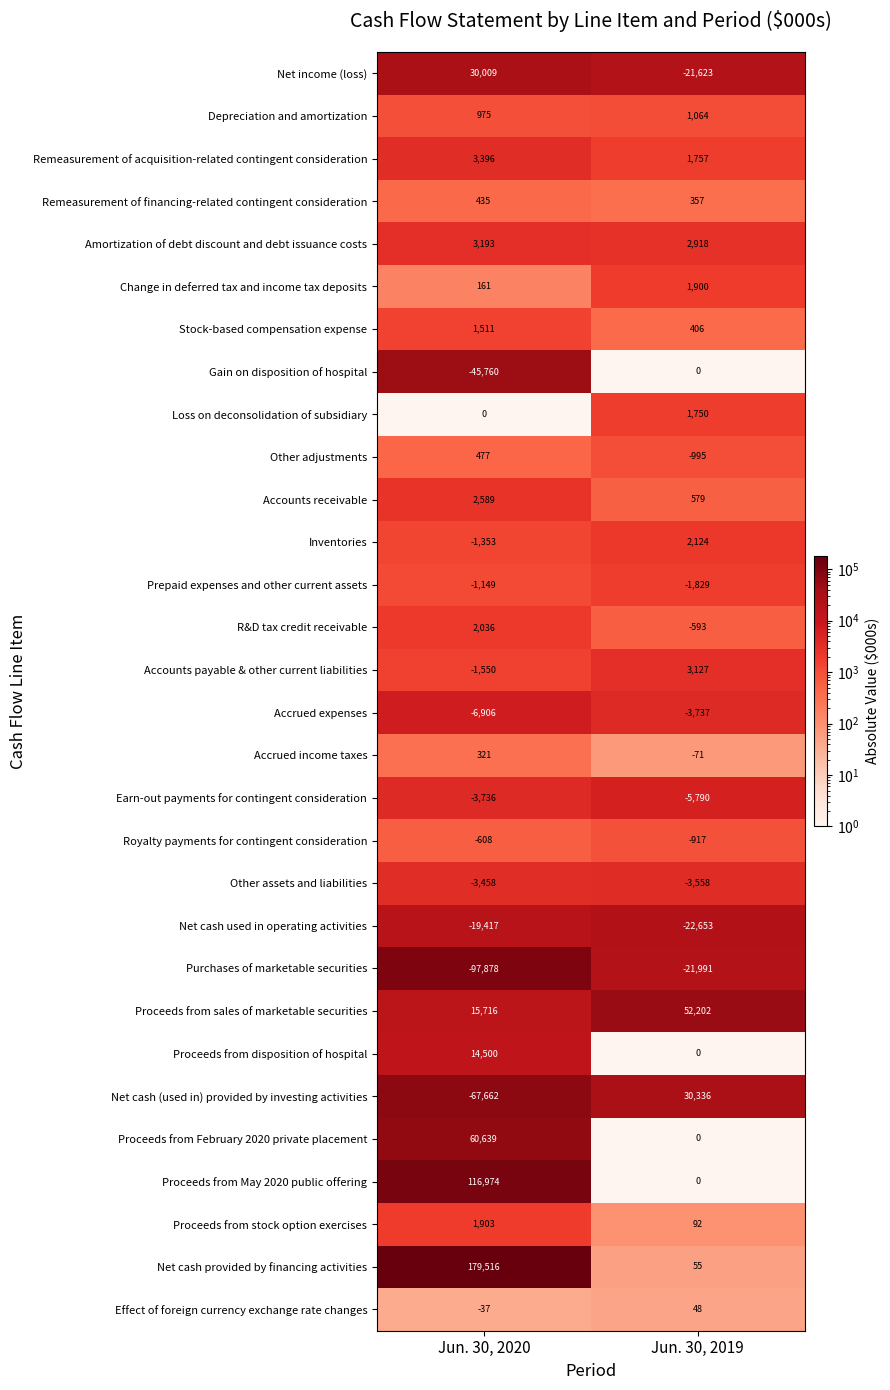

At which label does Royalty payments for contingent consideration reach its minimum?

Jun. 30, 2019